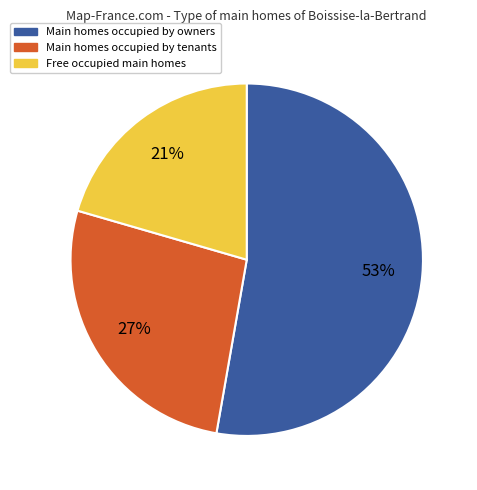

How many segments does this pie chart have?

3